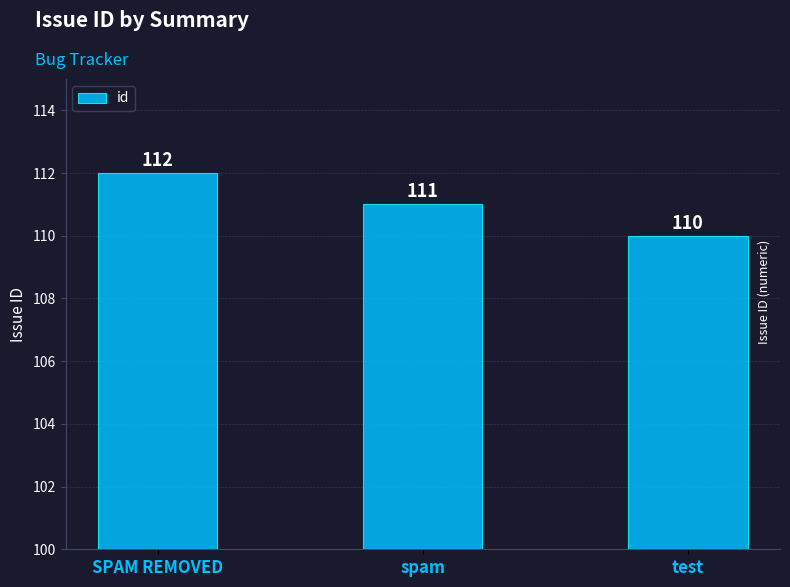

At which category does the chart reach its minimum across all series?

test